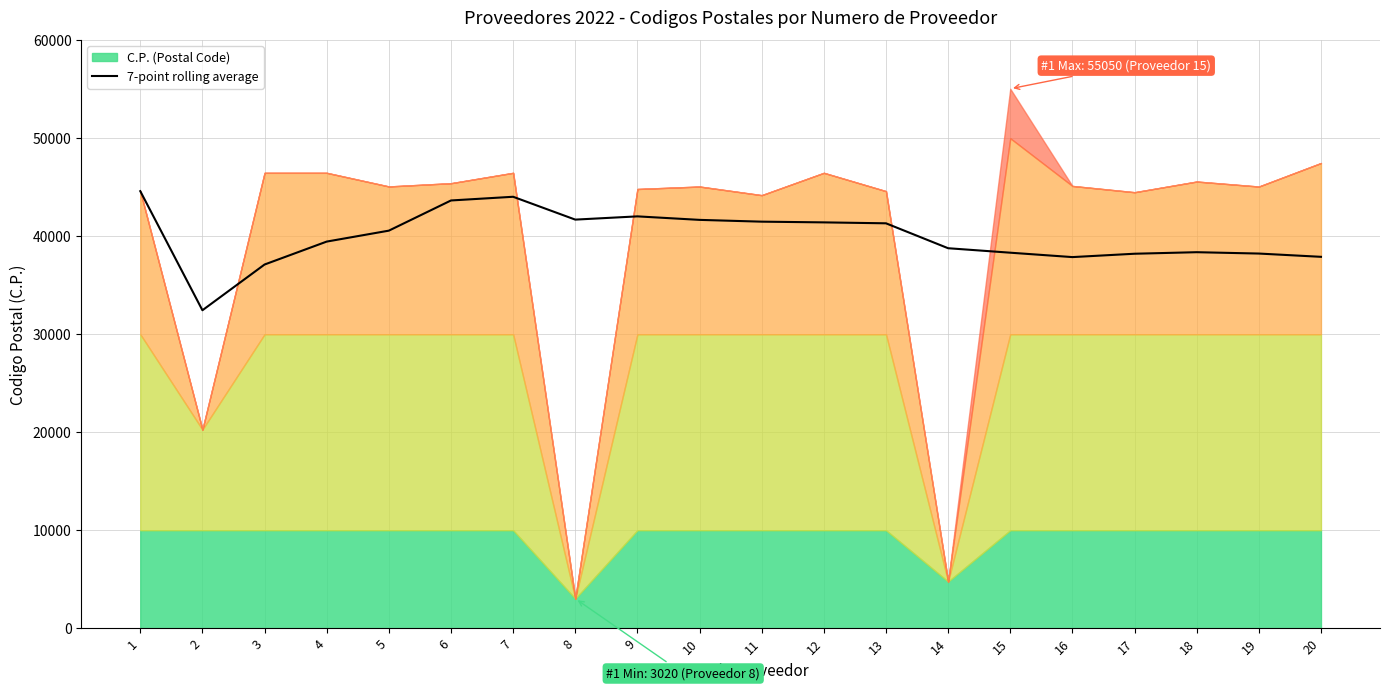

At which category does the data reach its first local peak?

7